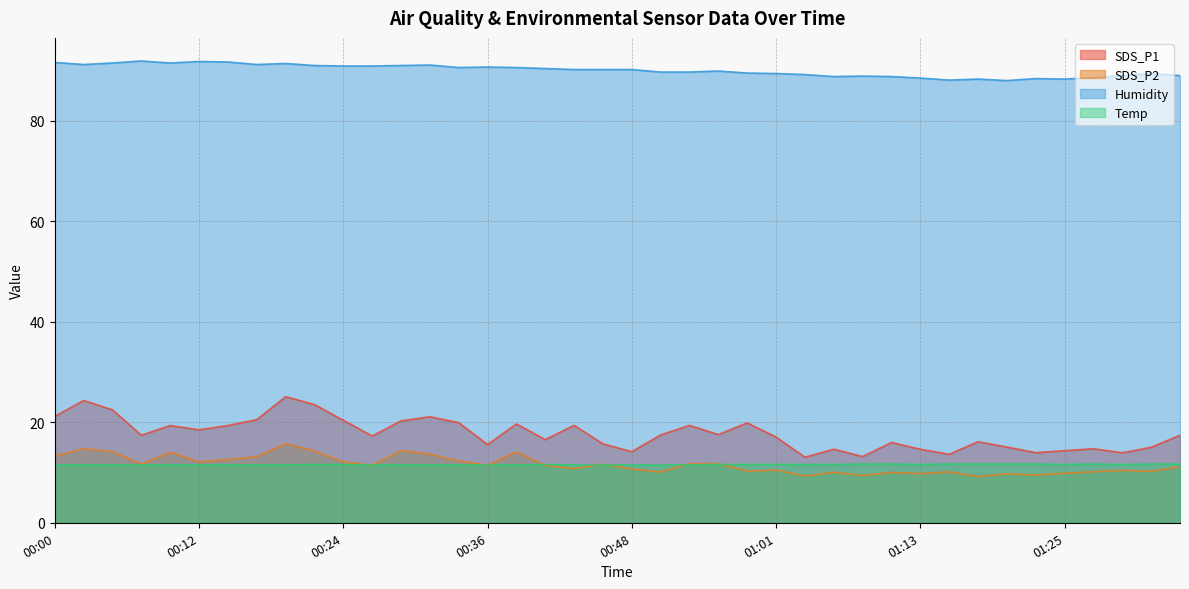

True or false: SDS_P2 has a value of 14.1 at 00:39.

True